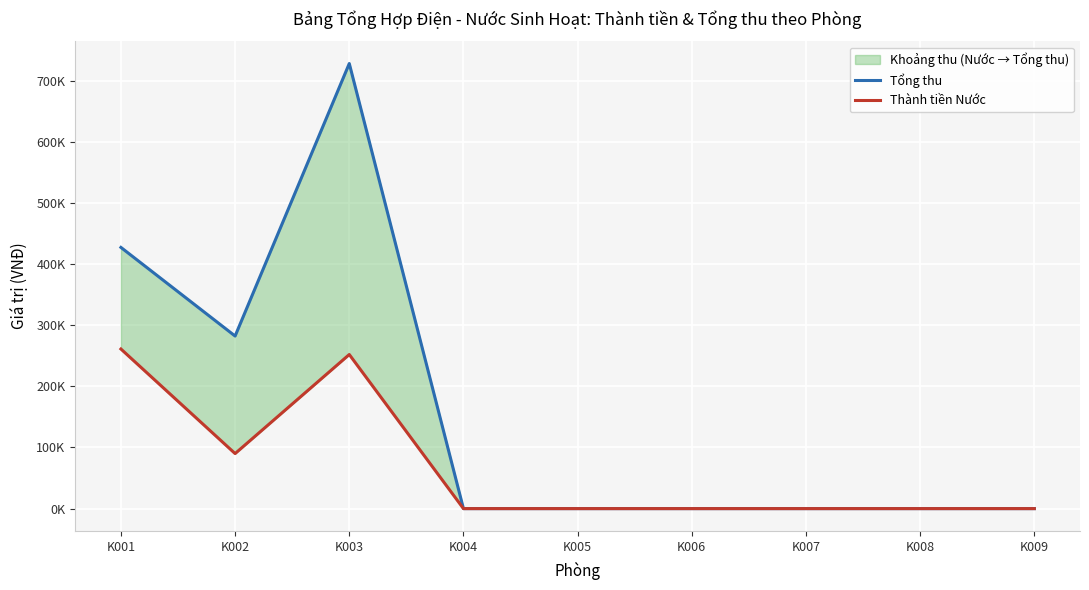

Which category has the lowest value in the Thành tiền Nước series?

K004